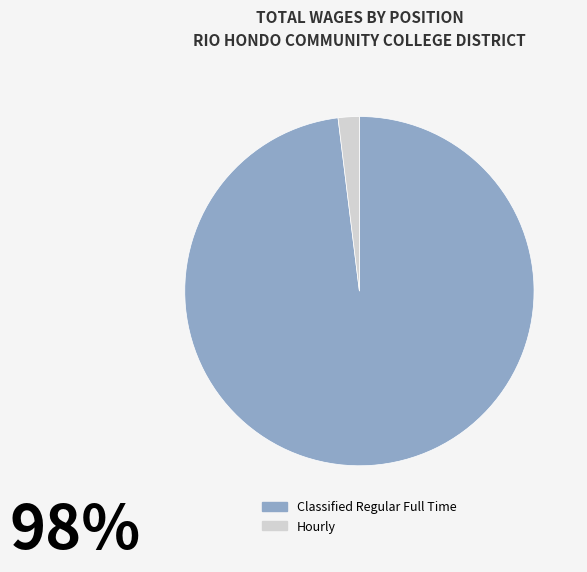

Between Classified Regular Full Time and Hourly, which is larger?

Classified Regular Full Time